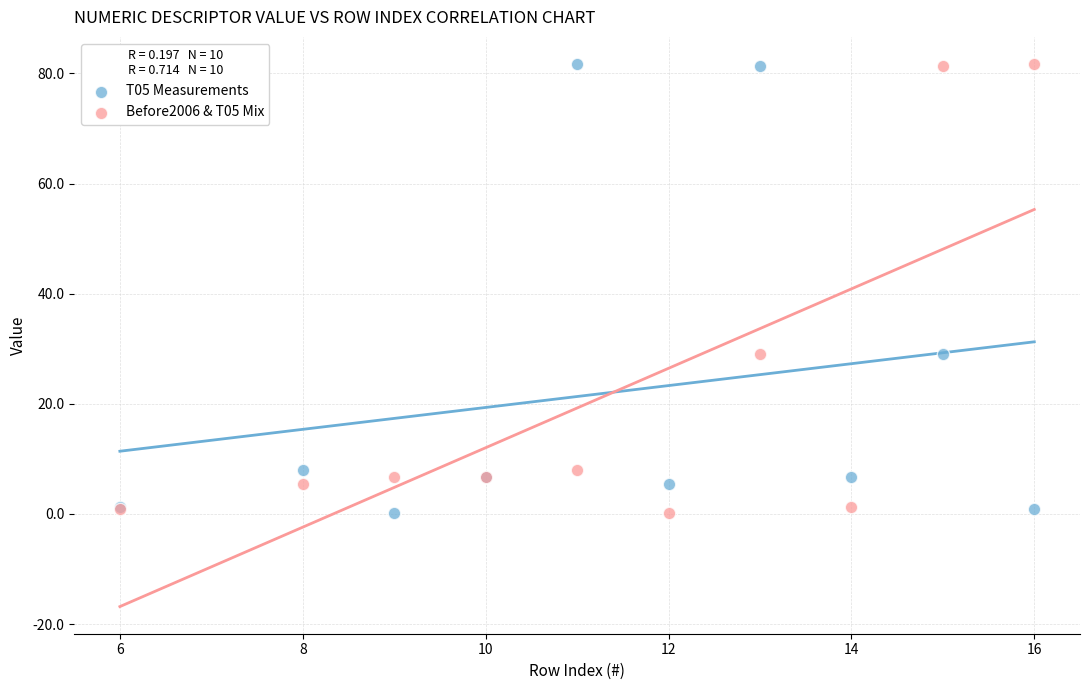

What is the X range (max minus min) for the scatter plot?

10.0